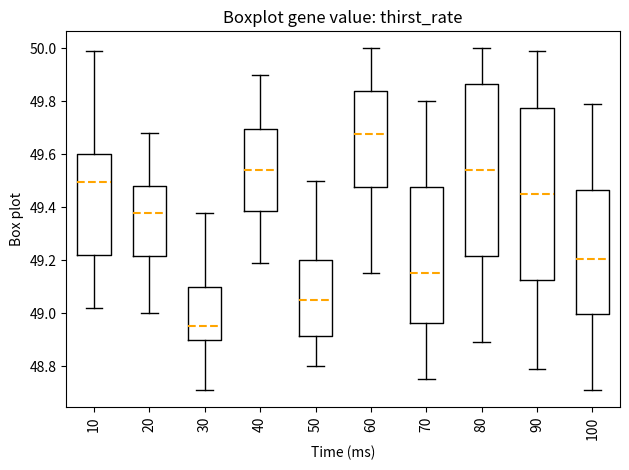

Reading left to right, read every box against the y-axis: the position of its median line, the range the box covers, and the ends of its whiskers. The values are not printed on the chart, so give them approximately, as read against the axis.

10: median 49.50, box 49.22 to 49.60, whiskers 49.02 to 50.00
20: median 49.38, box 49.22 to 49.48, whiskers 49.00 to 49.68
30: median 48.96, box 48.90 to 49.10, whiskers 48.72 to 49.38
40: median 49.54, box 49.38 to 49.70, whiskers 49.20 to 49.90
50: median 49.06, box 48.92 to 49.20, whiskers 48.80 to 49.50
60: median 49.68, box 49.48 to 49.84, whiskers 49.16 to 50.00
70: median 49.16, box 48.96 to 49.48, whiskers 48.76 to 49.80
80: median 49.54, box 49.22 to 49.86, whiskers 48.90 to 50.00
90: median 49.46, box 49.12 to 49.78, whiskers 48.80 to 50.00
100: median 49.20, box 49.00 to 49.46, whiskers 48.72 to 49.80